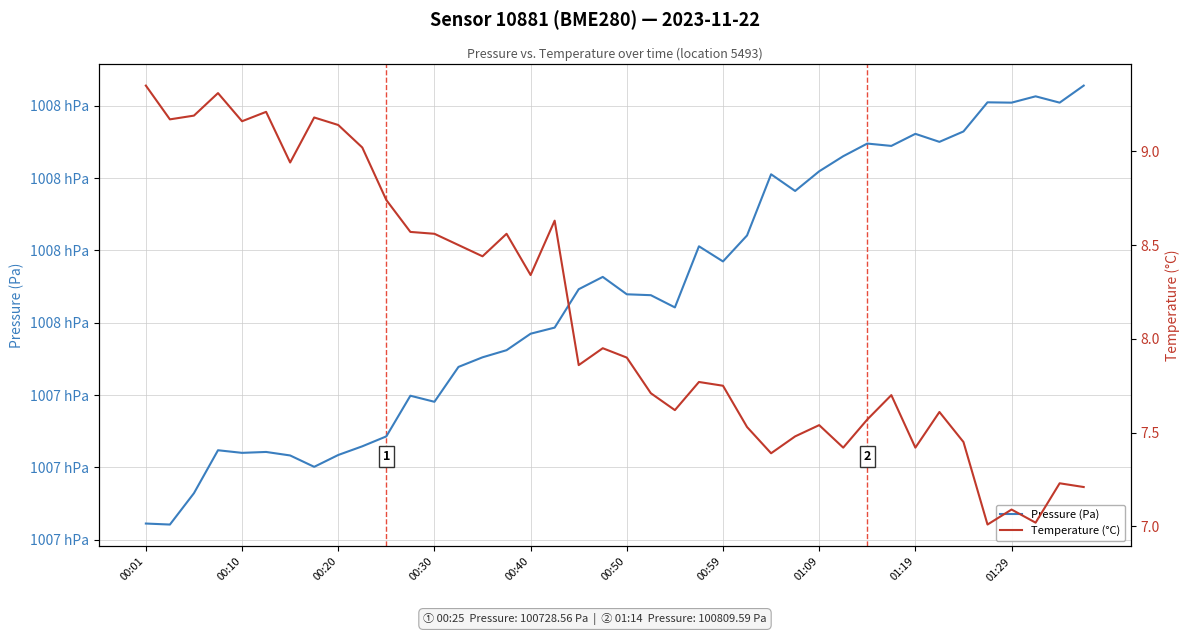

What is the difference between the highest and lowest values at 01:19?

100804.9